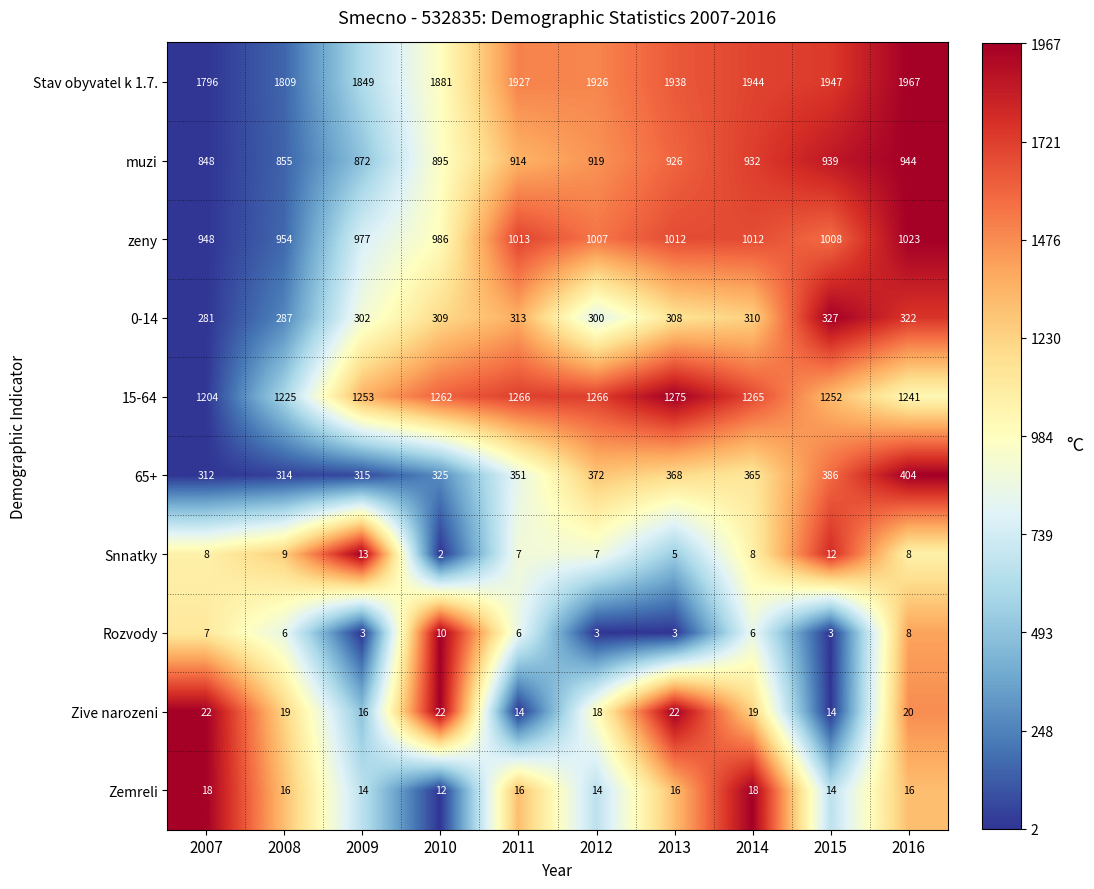

What is the sum of the Stav obyvatel k 1.7. values at 2009 and 2013?

3787